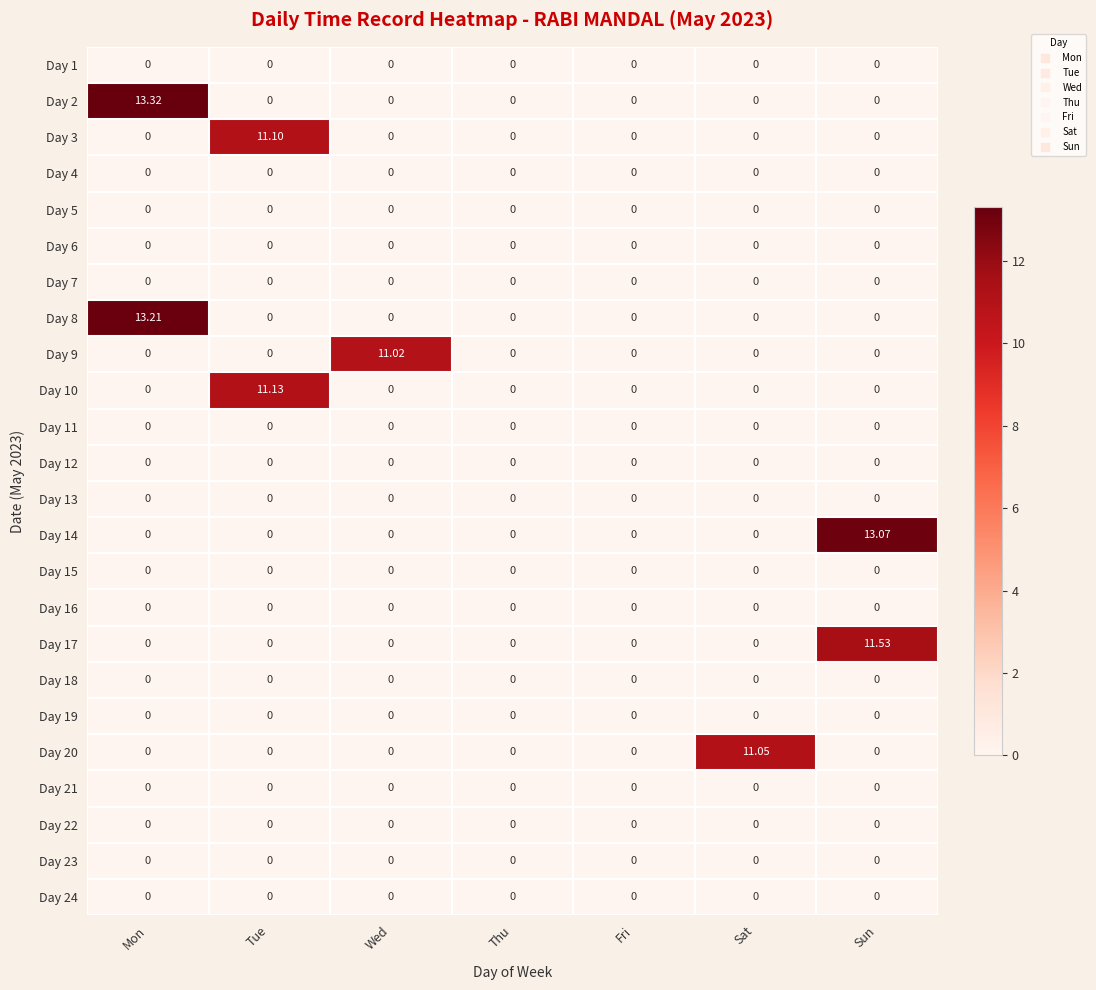

Between Thu and Sat, which series saw the biggest shift?

Day 20